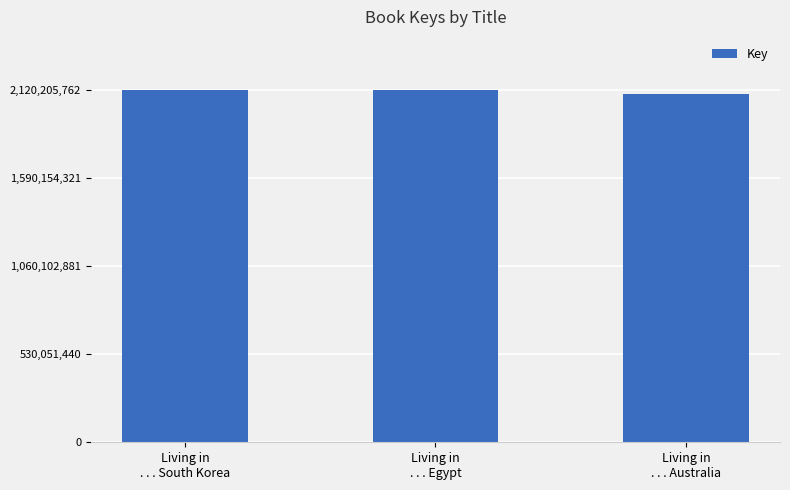

Which category has the lowest value across all series?

Living in
. . . Australia